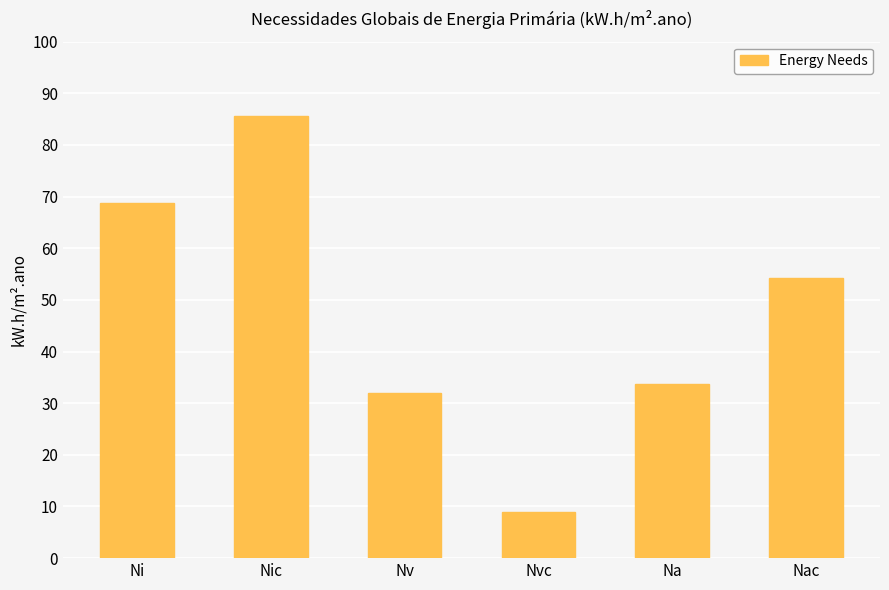

How many categories are shown in the chart?

6